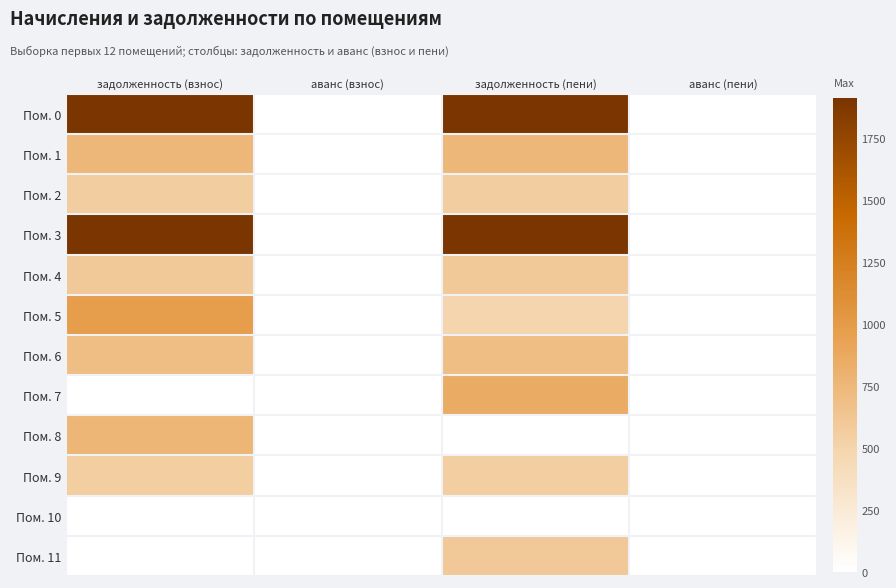

Count the number of categories in the chart.

4